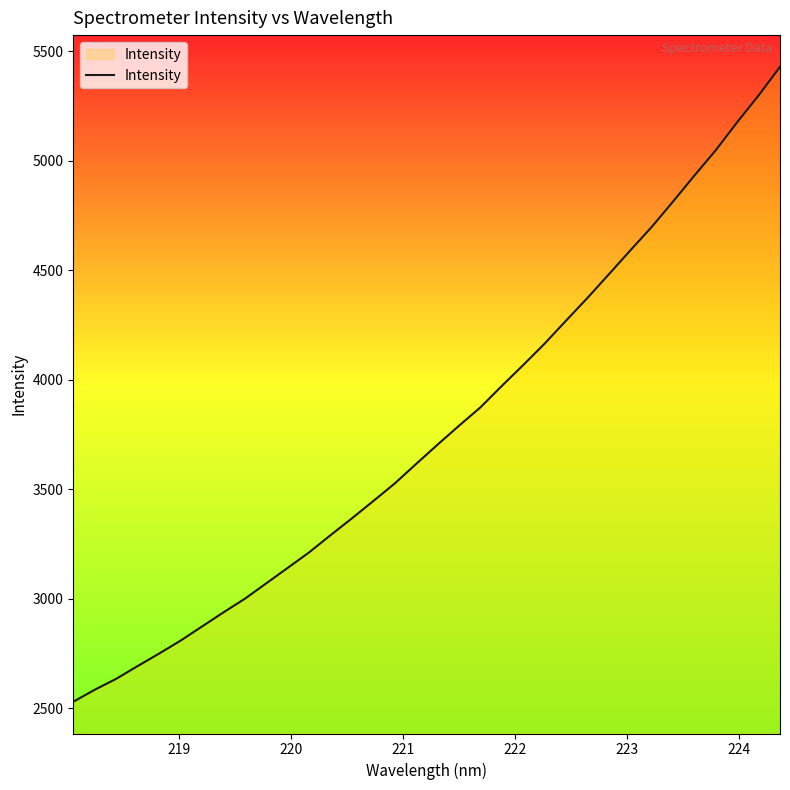

What is the difference between the maximum and minimum values?

2898.4